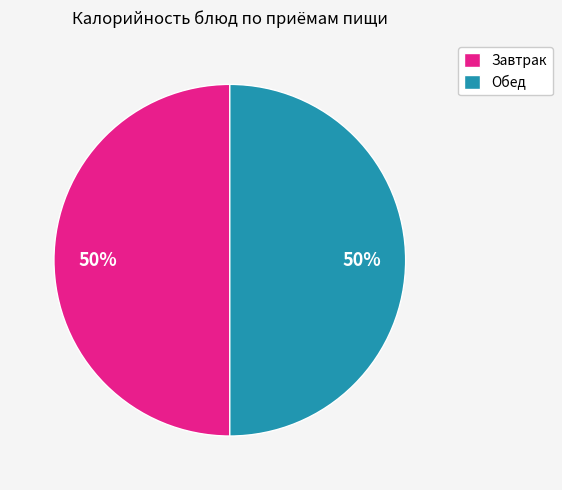

What is the ratio of the value at Обед to the value at Завтрак?

1.0